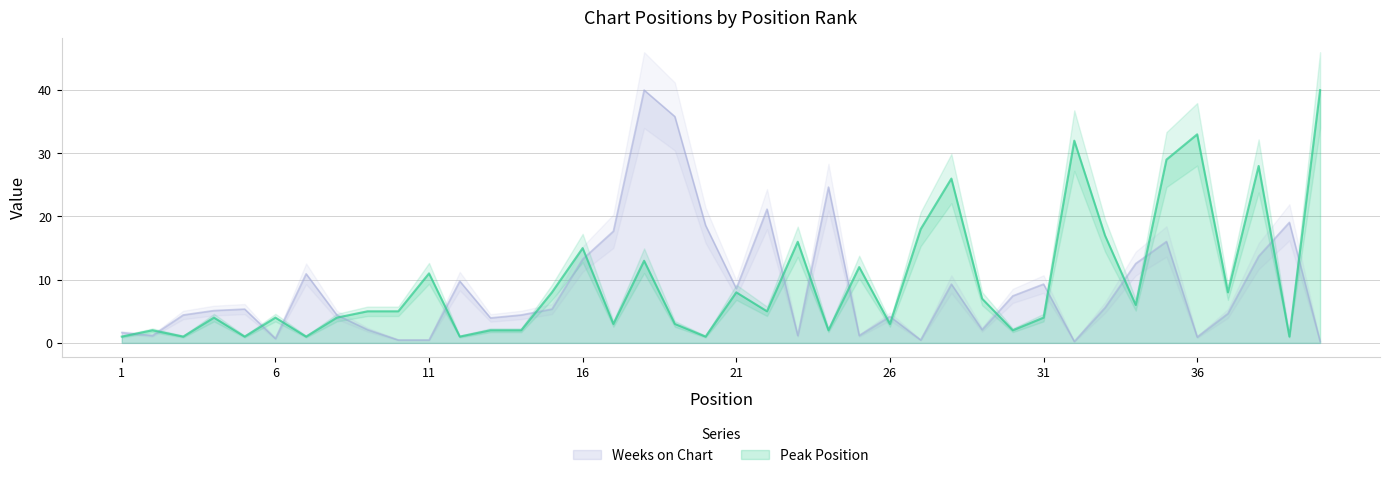

What is the value of the Weeks on Chart point at the 35th from the left?

16.0